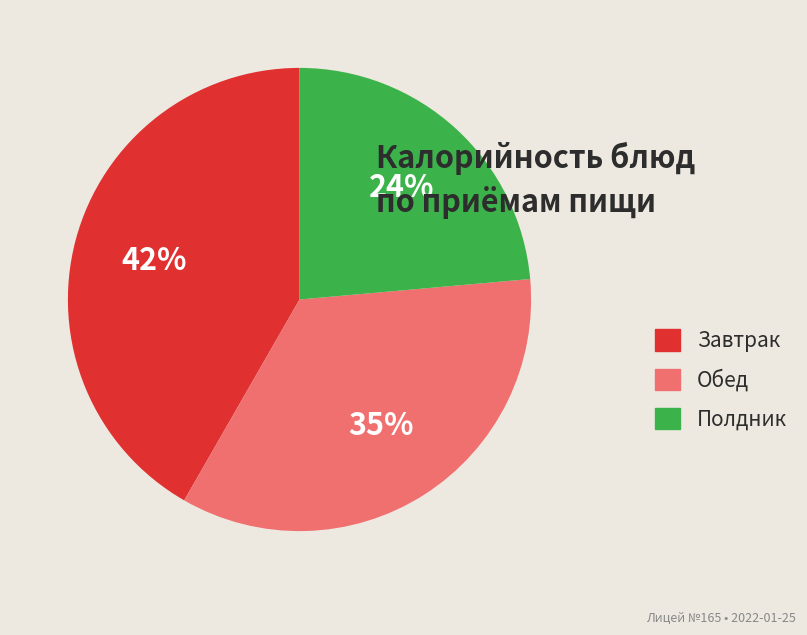

Approximately how many times larger is the value at Обед compared to Полдник?

1.5